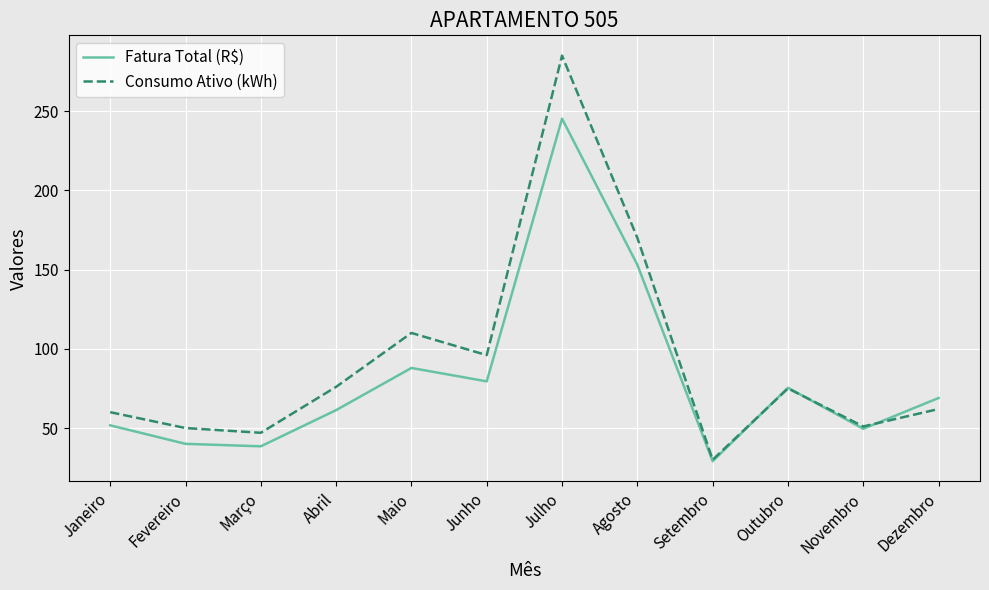

What is the sum of all Fatura Total (R$) values?

980.1